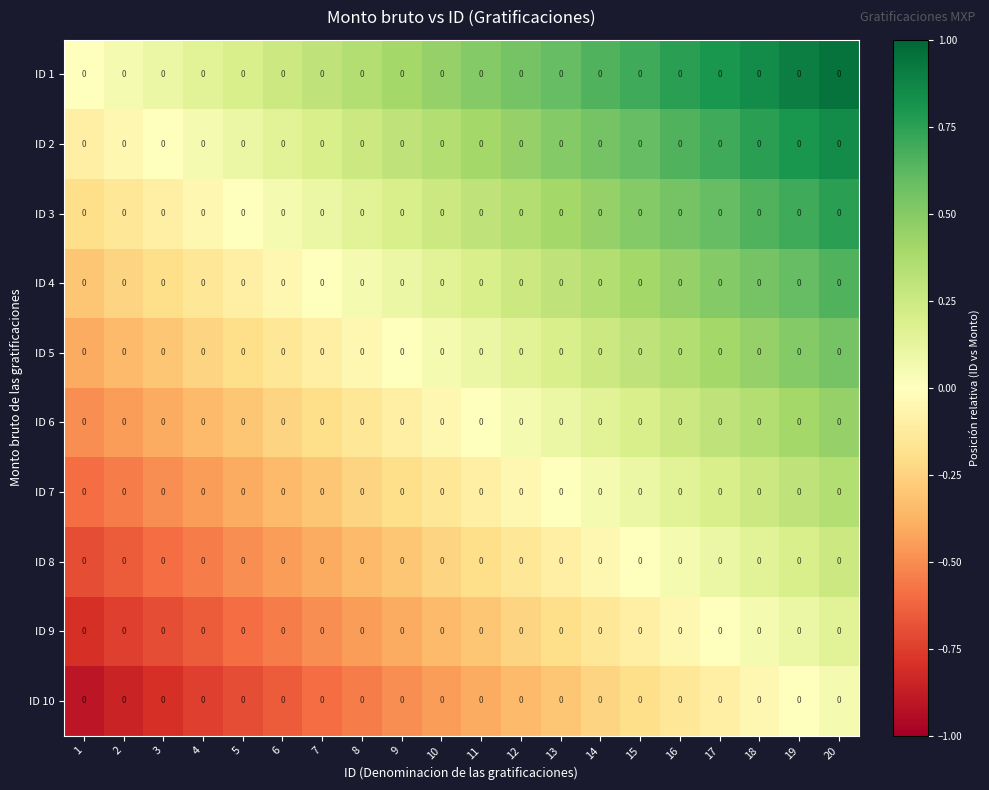

Is the value of ID 10 at 12 greater than the value of ID 9 at 16?

No